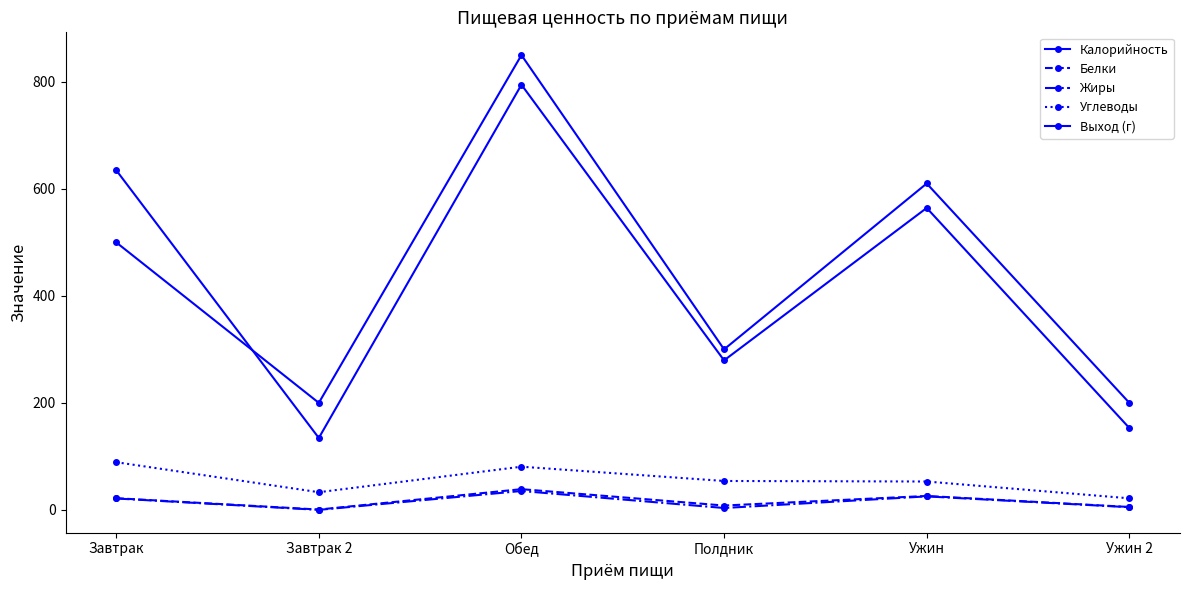

Rank the series by their maximum value, from lowest to highest.

Жиры, Белки, Углеводы, Калорийность, Выход (г)